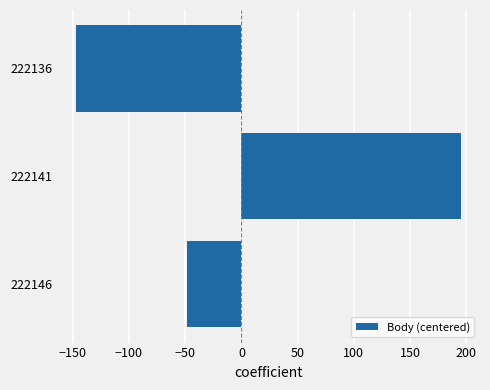

Reading top to bottom, list all the values displayed in this chart.

-147	195	-48